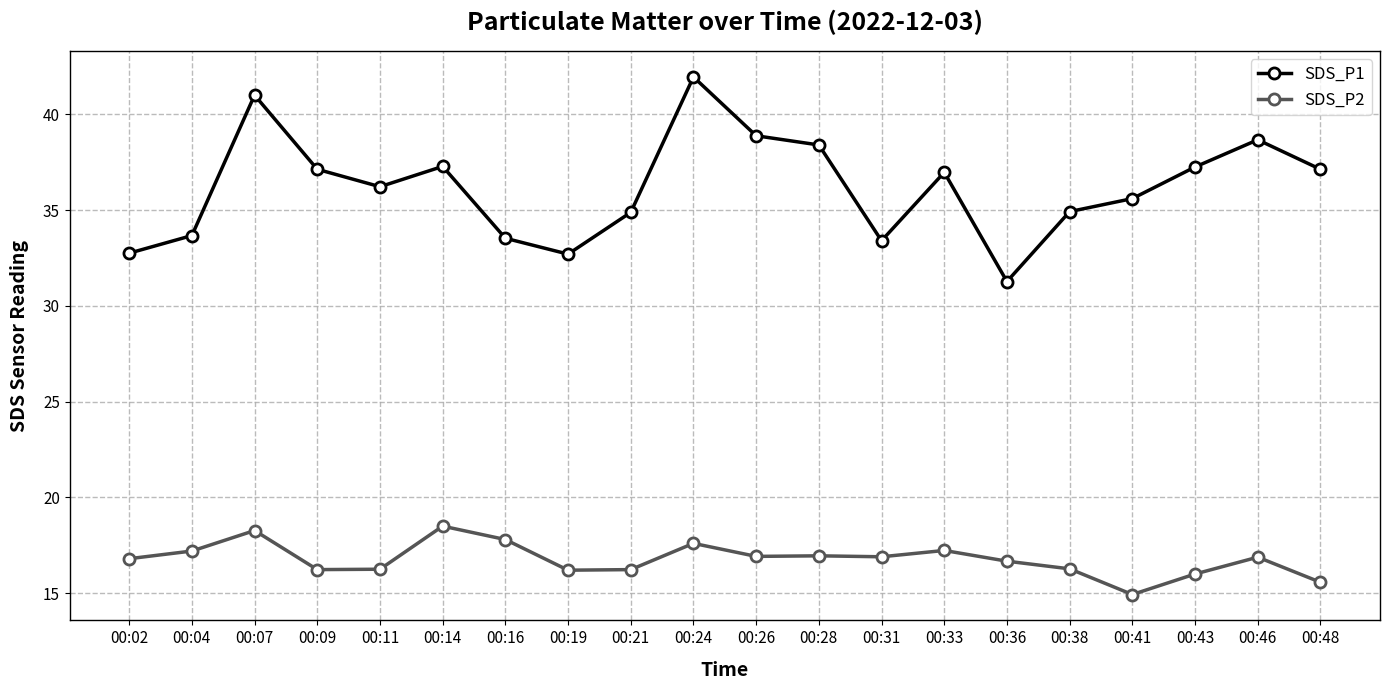

Rank the series at 00:21 from lowest to highest value.

SDS_P2, SDS_P1